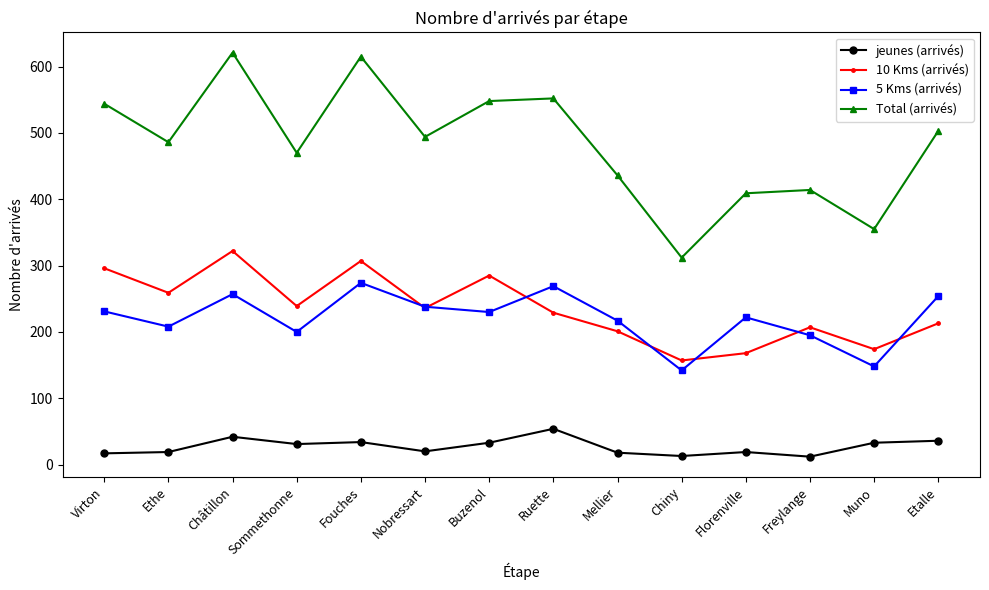

What is the total value across all series at Buzenol?

1096